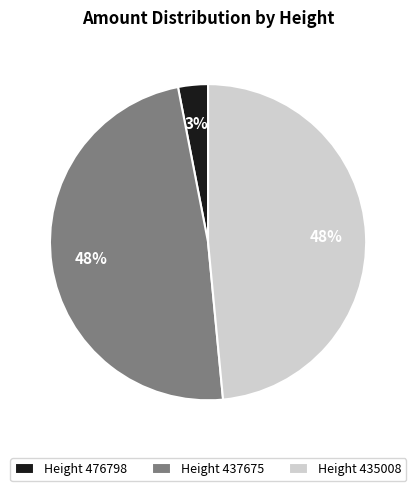

Which category has the smallest portion of the pie?

Height 476798